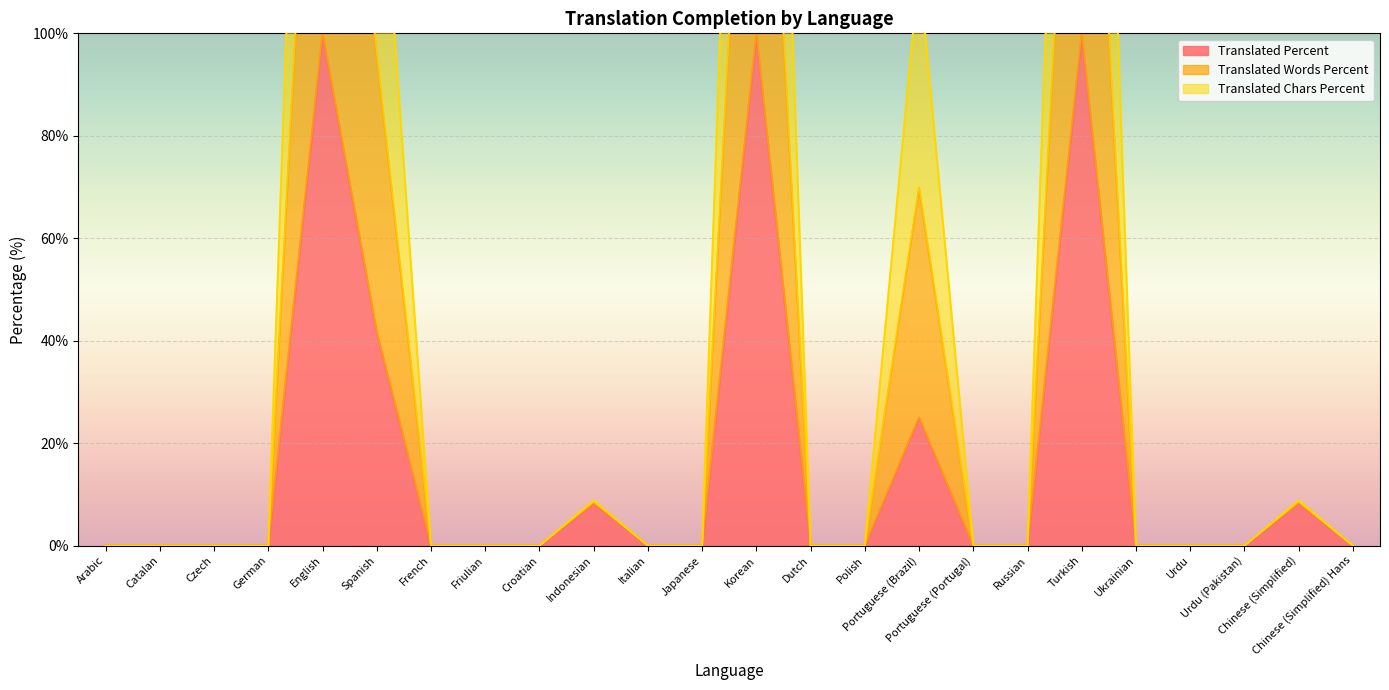

Reading left to right, extract all data points from this chart.

translated_percent: Arabic=0.0	Catalan=0.0	Czech=0.0	German=0.0	English=100.0	Spanish=41.6	French=0.0	Friulian=0.0	Croatian=0.0	Indonesian=8.3	Italian=0.0	Japanese=0.0	Korean=100.0	Dutch=0.0	Polish=0.0	Portuguese (Brazil)=25.0	Portuguese (Portugal)=0.0	Russian=0.0	Turkish=100.0	Ukrainian=0.0	Urdu=0.0	Urdu (Pakistan)=0.0	Chinese (Simplified)=8.3	Chinese (Simplified) Hans=0.0
translated_words_percent: Arabic=0.0	Catalan=0.0	Czech=0.0	German=0.0	English=300.0	Spanish=148.4	French=0.0	Friulian=0.0	Croatian=0.0	Indonesian=8.8	Italian=0.0	Japanese=0.0	Korean=300.0	Dutch=0.0	Polish=0.0	Portuguese (Brazil)=112.7	Portuguese (Portugal)=0.0	Russian=0.0	Turkish=300.0	Ukrainian=0.0	Urdu=0.0	Urdu (Pakistan)=0.0	Chinese (Simplified)=8.8	Chinese (Simplified) Hans=0.0
translated_chars_percent: Arabic=0.0	Catalan=0.0	Czech=0.0	German=0.0	English=200.0	Spanish=95.9	French=0.0	Friulian=0.0	Croatian=0.0	Indonesian=8.6	Italian=0.0	Japanese=0.0	Korean=200.0	Dutch=0.0	Polish=0.0	Portuguese (Brazil)=69.8	Portuguese (Portugal)=0.0	Russian=0.0	Turkish=200.0	Ukrainian=0.0	Urdu=0.0	Urdu (Pakistan)=0.0	Chinese (Simplified)=8.6	Chinese (Simplified) Hans=0.0